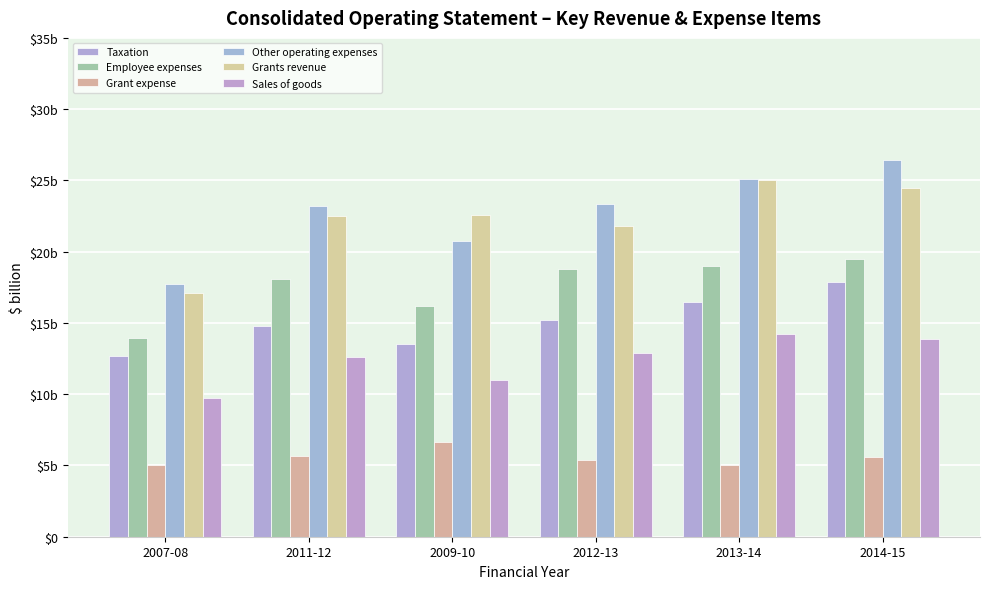

What is the approximate value of Other operating expenses at 2009-10?

20.7